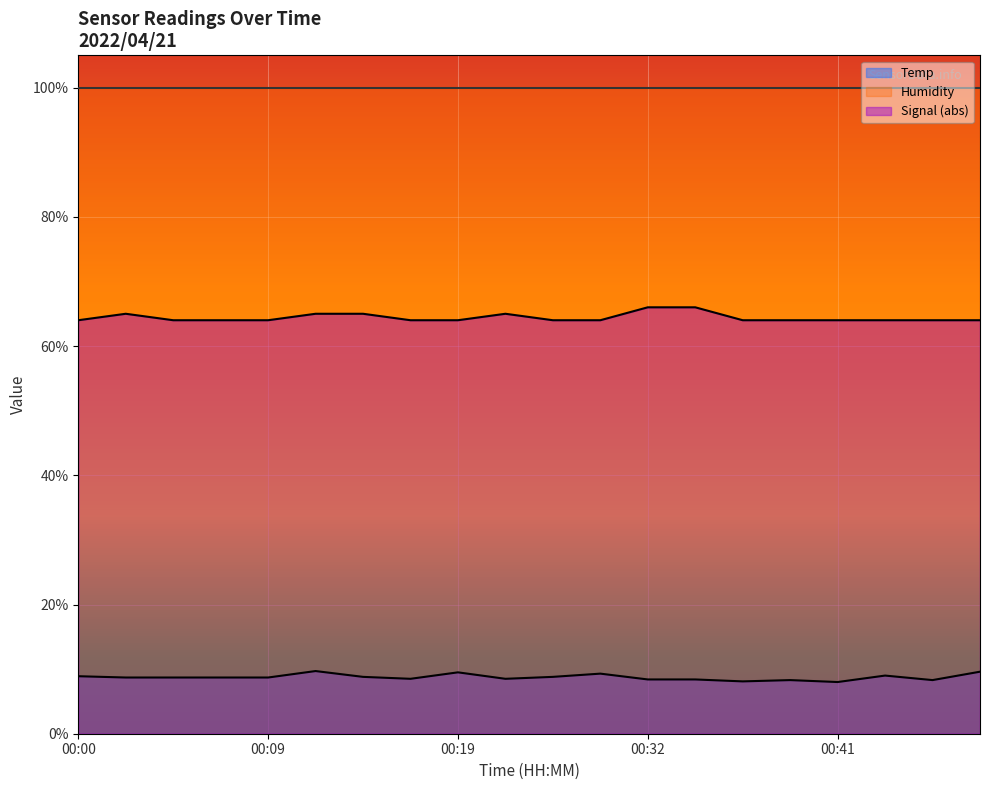

How many lines are shown in the chart?

3